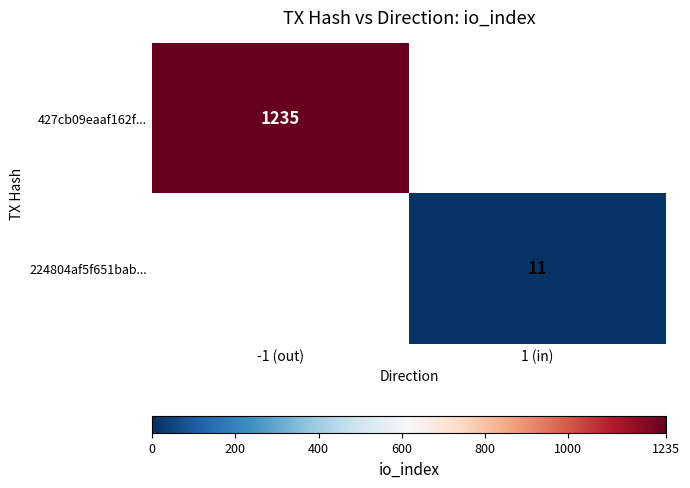

The value of 224804af5f651bab... at 1 (in) is 4. True or false?

False